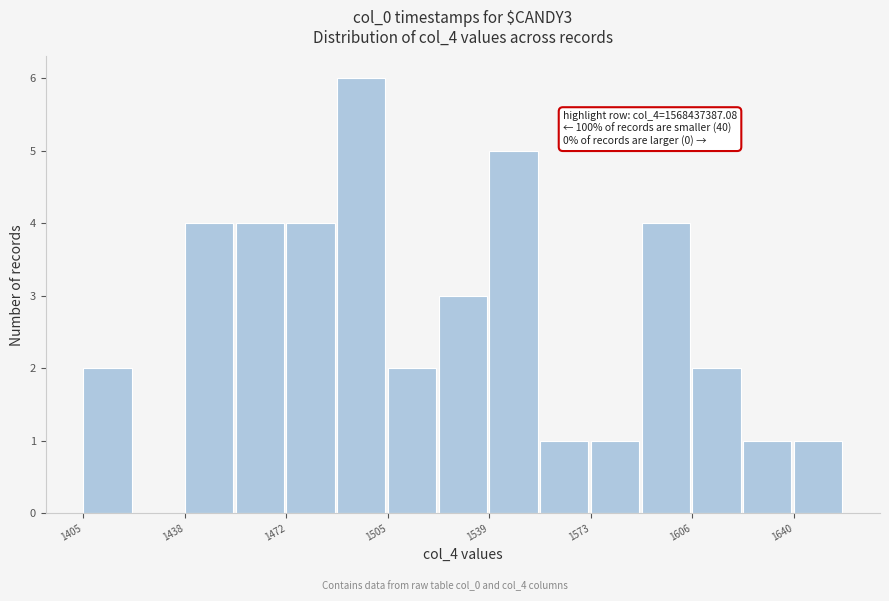

Read against the x-axis, roughly where is the centre of the tallest bar?

1495